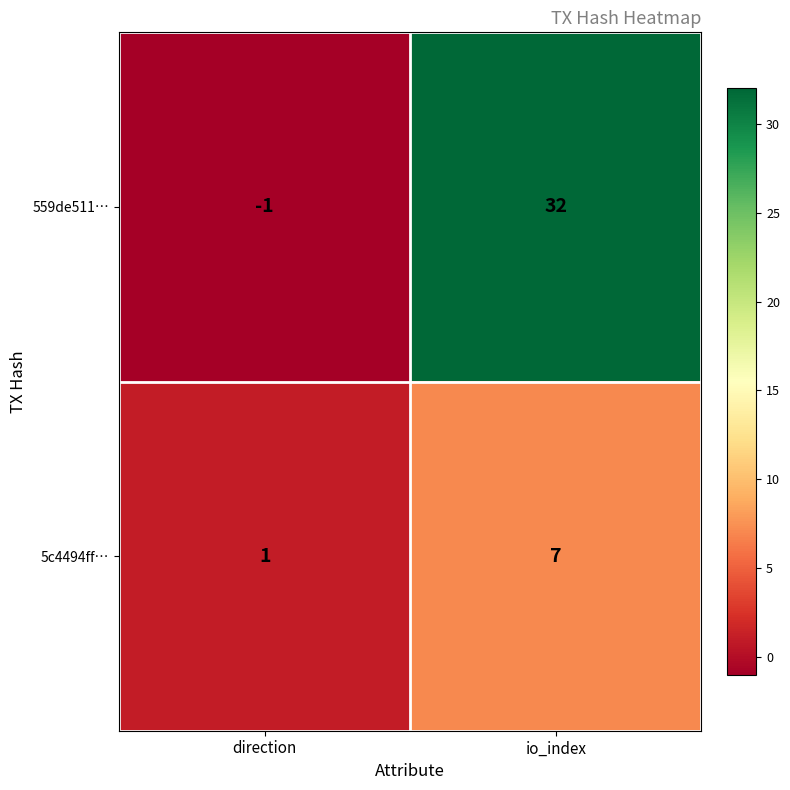

List the series in order of their peak value, highest first.

559de511…, 5c4494ff…